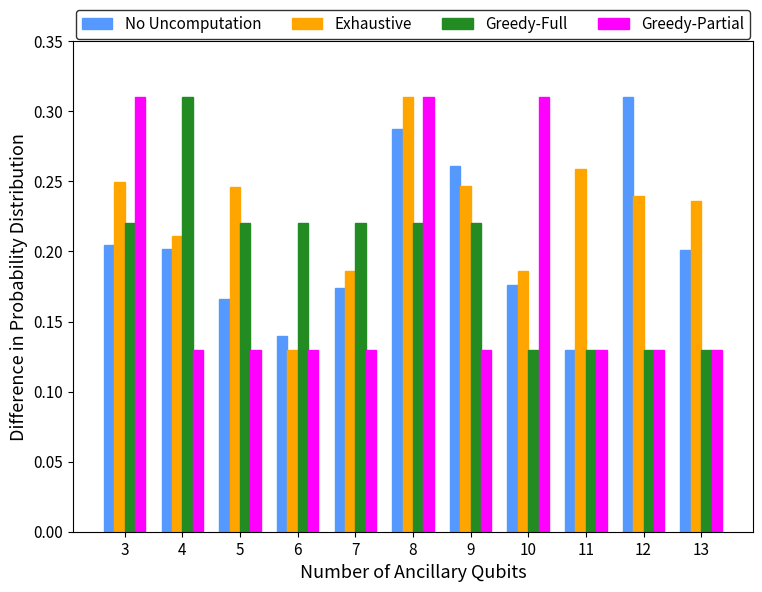

At which label does Greedy-Full reach its peak?

4